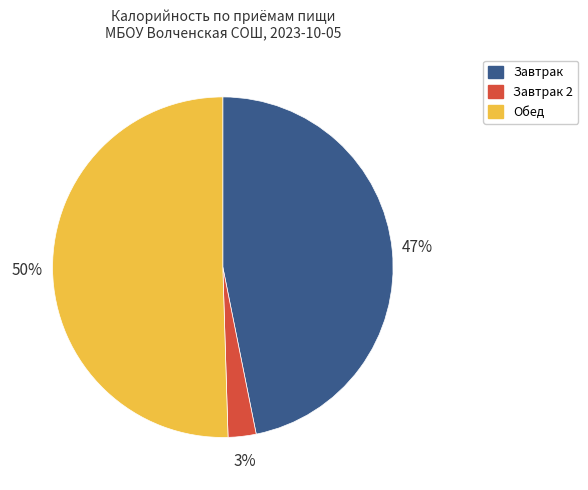

How many segments does this pie chart have?

3